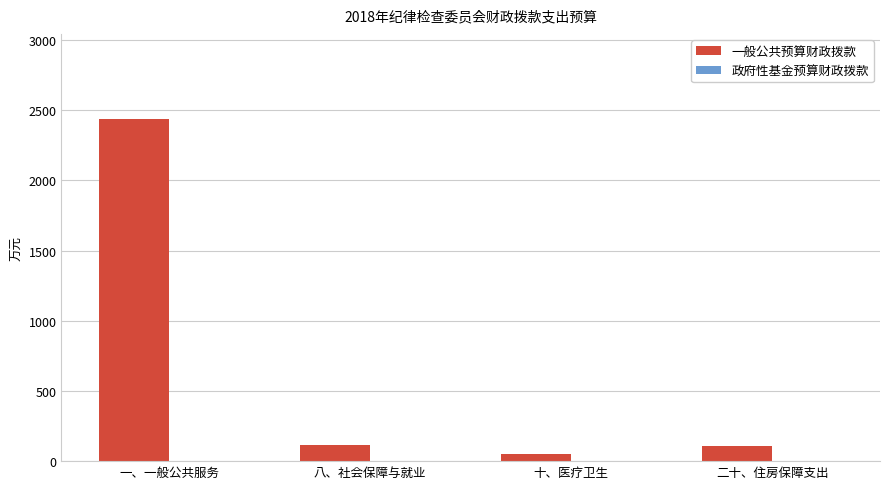

Between 一、一般公共服务 and 二十、住房保障支出, which is larger?

一、一般公共服务